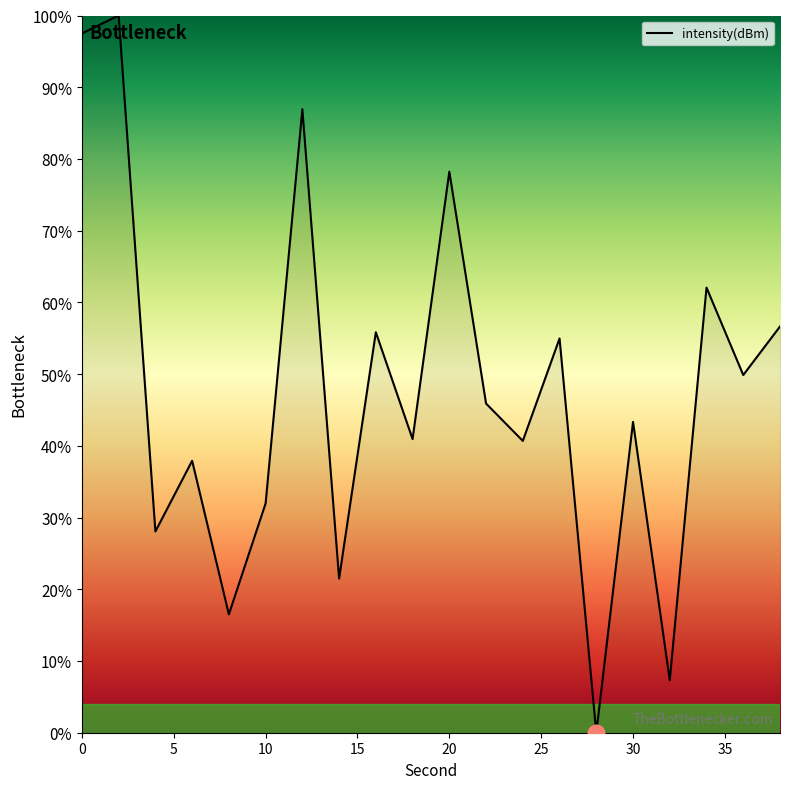

What is the maximum value shown in the chart?

100.0